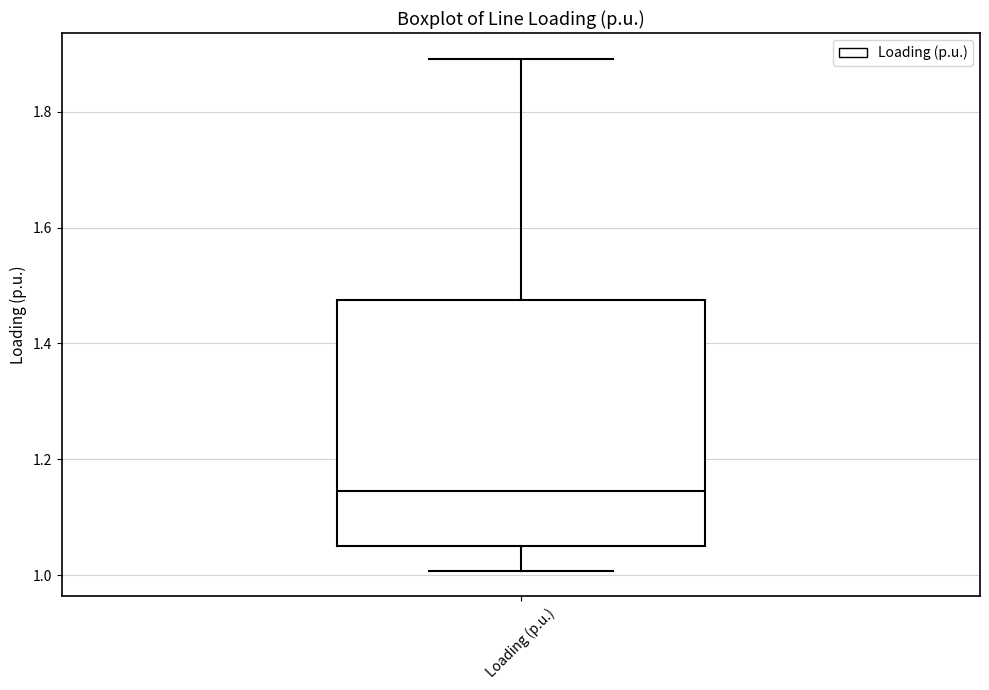

Where is the lower edge of the box for Loading (p.u.) on the y-axis? The values are not printed on the chart, so give them approximately, as read against the axis.

1.06